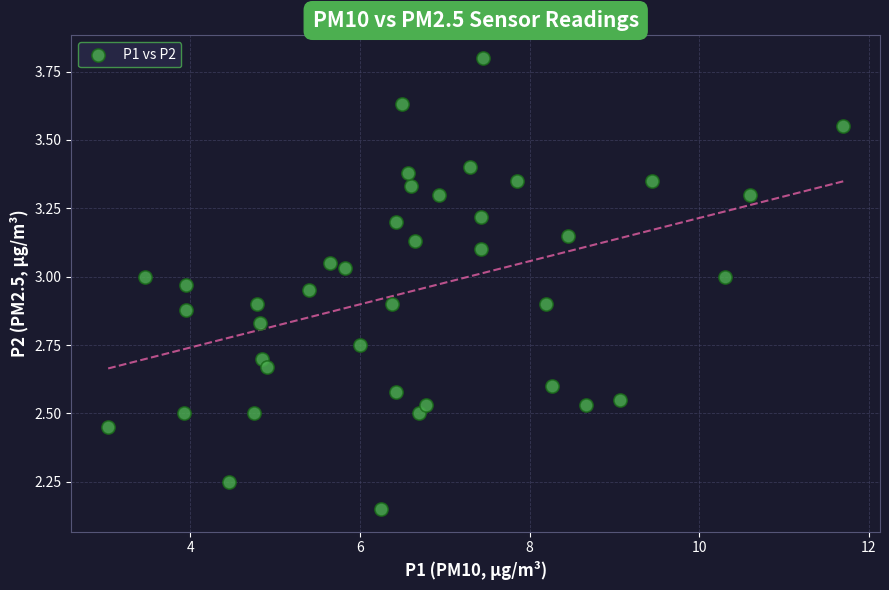

What is the range of X values (max minus min)?

8.7